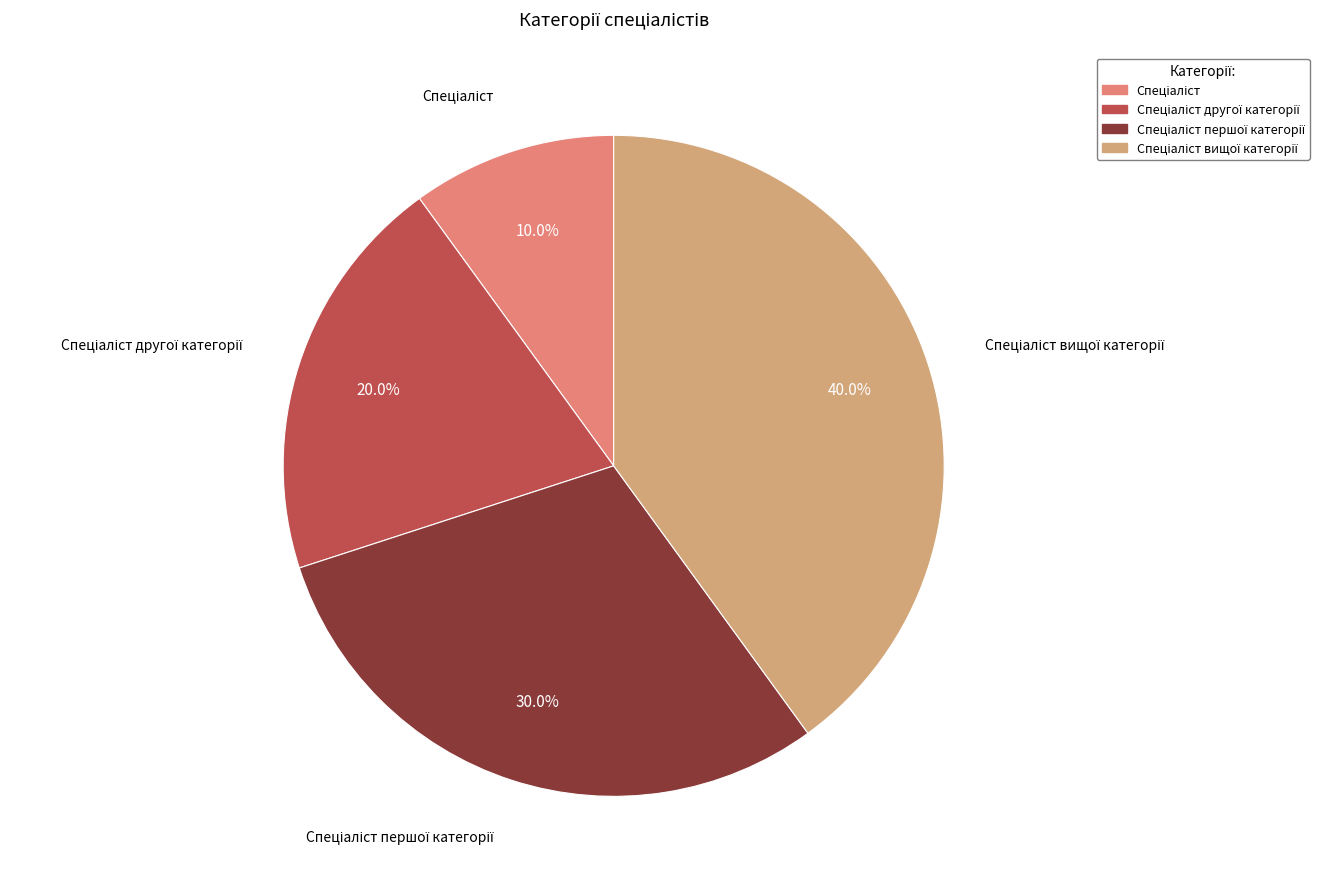

Which category has the biggest portion of the pie?

Спеціаліст вищої категорії